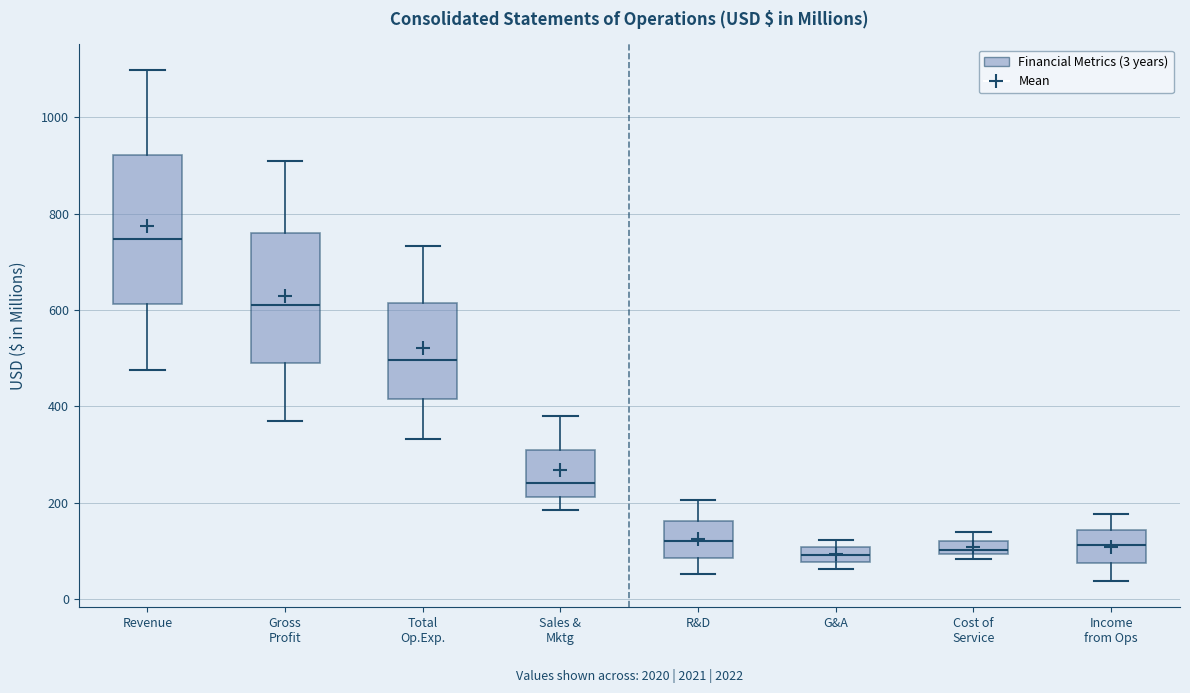

Where is the lower edge of the box for Sales & Mktg on the y-axis? The values are not printed on the chart, so give them approximately, as read against the axis.

220